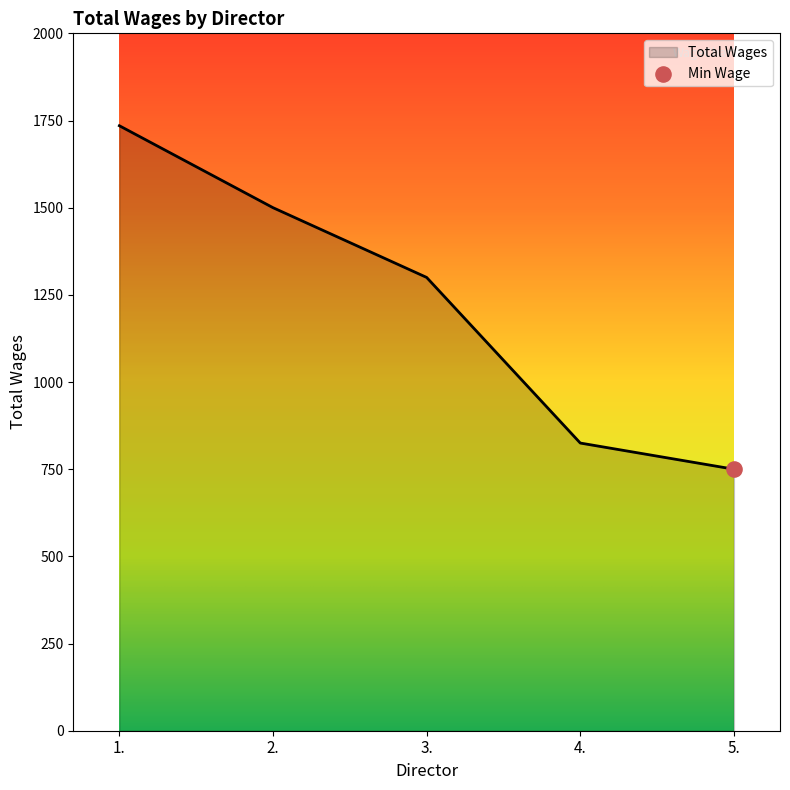

Between 2. and 5., which is larger?

2.